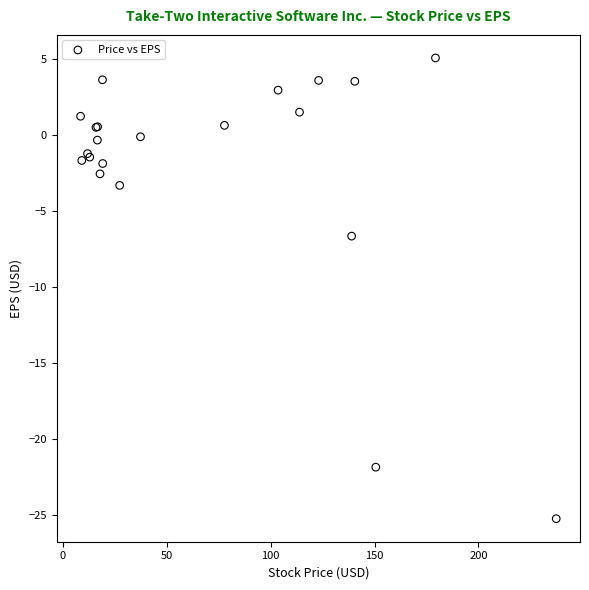

What Y value in the scatter plot is closest to -10?

-6.6